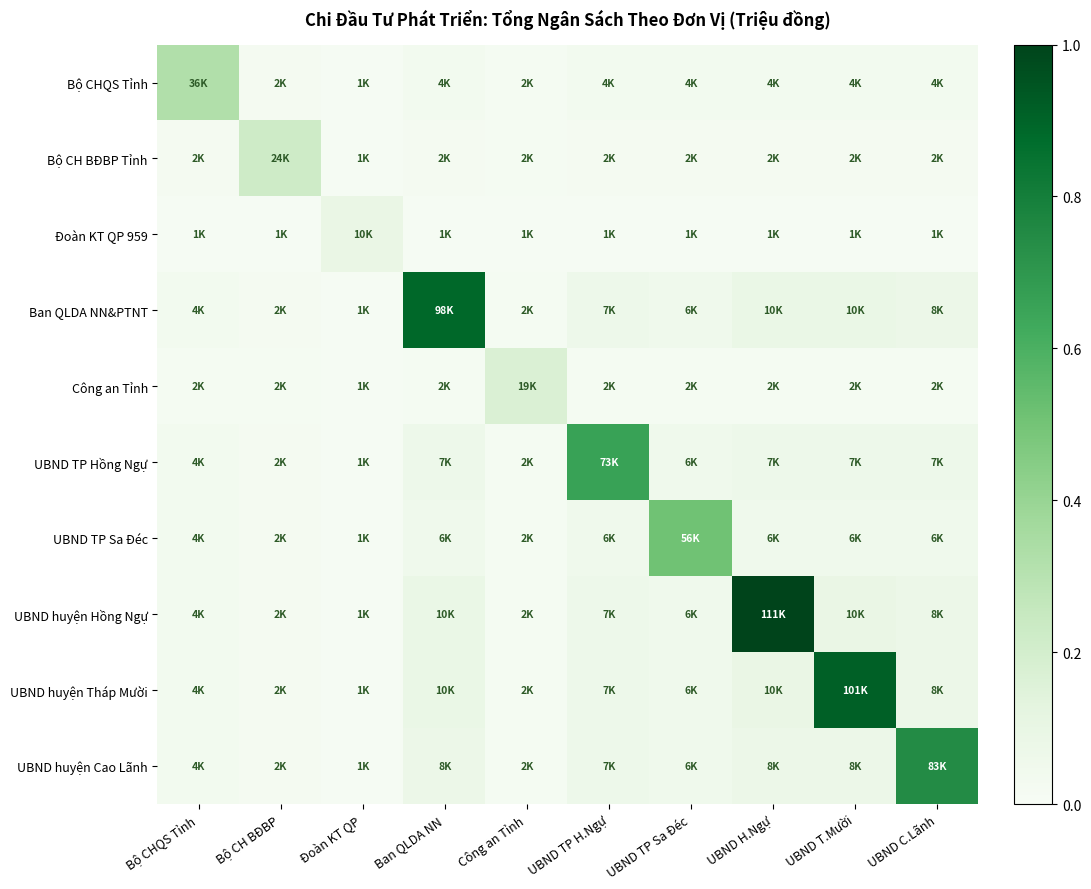

Reading right to left, what are all the values shown in this chart?

Bộ CHQS Tỉnh: UBND C.Lãnh=0.0	UBND T.Mười=0.0	UBND H.Ngự=0.0	UBND TP Sa Đéc=0.0	UBND TP H.Ngự=0.0	Công an Tỉnh=0.0	Ban QLDA NN=0.0	Đoàn KT QP=0.0	Bộ CH BĐBP=0.0	Bộ CHQS Tỉnh=0.3
Bộ CH BĐBP Tỉnh: UBND C.Lãnh=0.0	UBND T.Mười=0.0	UBND H.Ngự=0.0	UBND TP Sa Đéc=0.0	UBND TP H.Ngự=0.0	Công an Tỉnh=0.0	Ban QLDA NN=0.0	Đoàn KT QP=0.0	Bộ CH BĐBP=0.2	Bộ CHQS Tỉnh=0.0
Đoàn KT QP 959: UBND C.Lãnh=0.0	UBND T.Mười=0.0	UBND H.Ngự=0.0	UBND TP Sa Đéc=0.0	UBND TP H.Ngự=0.0	Công an Tỉnh=0.0	Ban QLDA NN=0.0	Đoàn KT QP=0.1	Bộ CH BĐBP=0.0	Bộ CHQS Tỉnh=0.0
Ban QLDA NN&PTNT: UBND C.Lãnh=0.1	UBND T.Mười=0.1	UBND H.Ngự=0.1	UBND TP Sa Đéc=0.1	UBND TP H.Ngự=0.1	Công an Tỉnh=0.0	Ban QLDA NN=0.9	Đoàn KT QP=0.0	Bộ CH BĐBP=0.0	Bộ CHQS Tỉnh=0.0
Công an Tỉnh: UBND C.Lãnh=0.0	UBND T.Mười=0.0	UBND H.Ngự=0.0	UBND TP Sa Đéc=0.0	UBND TP H.Ngự=0.0	Công an Tỉnh=0.2	Ban QLDA NN=0.0	Đoàn KT QP=0.0	Bộ CH BĐBP=0.0	Bộ CHQS Tỉnh=0.0
UBND TP Hồng Ngự: UBND C.Lãnh=0.1	UBND T.Mười=0.1	UBND H.Ngự=0.1	UBND TP Sa Đéc=0.1	UBND TP H.Ngự=0.7	Công an Tỉnh=0.0	Ban QLDA NN=0.1	Đoàn KT QP=0.0	Bộ CH BĐBP=0.0	Bộ CHQS Tỉnh=0.0
UBND TP Sa Đéc: UBND C.Lãnh=0.1	UBND T.Mười=0.1	UBND H.Ngự=0.1	UBND TP Sa Đéc=0.5	UBND TP H.Ngự=0.1	Công an Tỉnh=0.0	Ban QLDA NN=0.1	Đoàn KT QP=0.0	Bộ CH BĐBP=0.0	Bộ CHQS Tỉnh=0.0
UBND huyện Hồng Ngự: UBND C.Lãnh=0.1	UBND T.Mười=0.1	UBND H.Ngự=1.0	UBND TP Sa Đéc=0.1	UBND TP H.Ngự=0.1	Công an Tỉnh=0.0	Ban QLDA NN=0.1	Đoàn KT QP=0.0	Bộ CH BĐBP=0.0	Bộ CHQS Tỉnh=0.0
UBND huyện Tháp Mười: UBND C.Lãnh=0.1	UBND T.Mười=0.9	UBND H.Ngự=0.1	UBND TP Sa Đéc=0.1	UBND TP H.Ngự=0.1	Công an Tỉnh=0.0	Ban QLDA NN=0.1	Đoàn KT QP=0.0	Bộ CH BĐBP=0.0	Bộ CHQS Tỉnh=0.0
UBND huyện Cao Lãnh: UBND C.Lãnh=0.7	UBND T.Mười=0.1	UBND H.Ngự=0.1	UBND TP Sa Đéc=0.1	UBND TP H.Ngự=0.1	Công an Tỉnh=0.0	Ban QLDA NN=0.1	Đoàn KT QP=0.0	Bộ CH BĐBP=0.0	Bộ CHQS Tỉnh=0.0